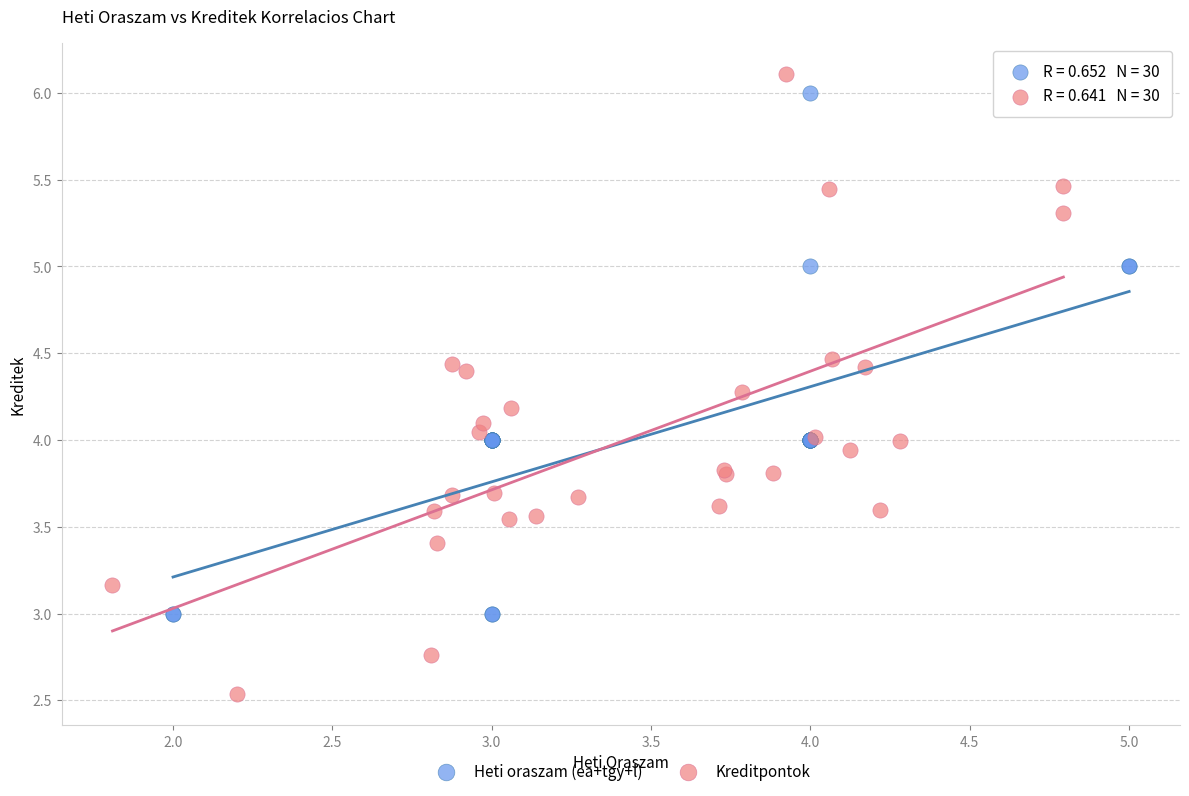

Which series contains the lowest Y value?

Kreditpontok